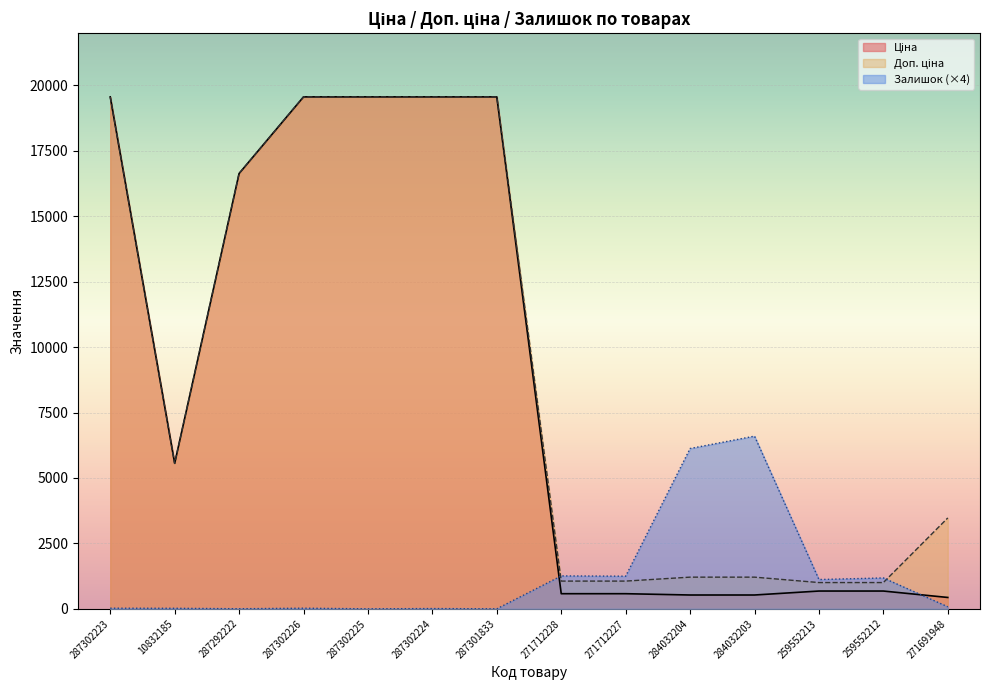

List the series in order of their peak value, lowest first.

Залишок, Ціна, Доп. ціна